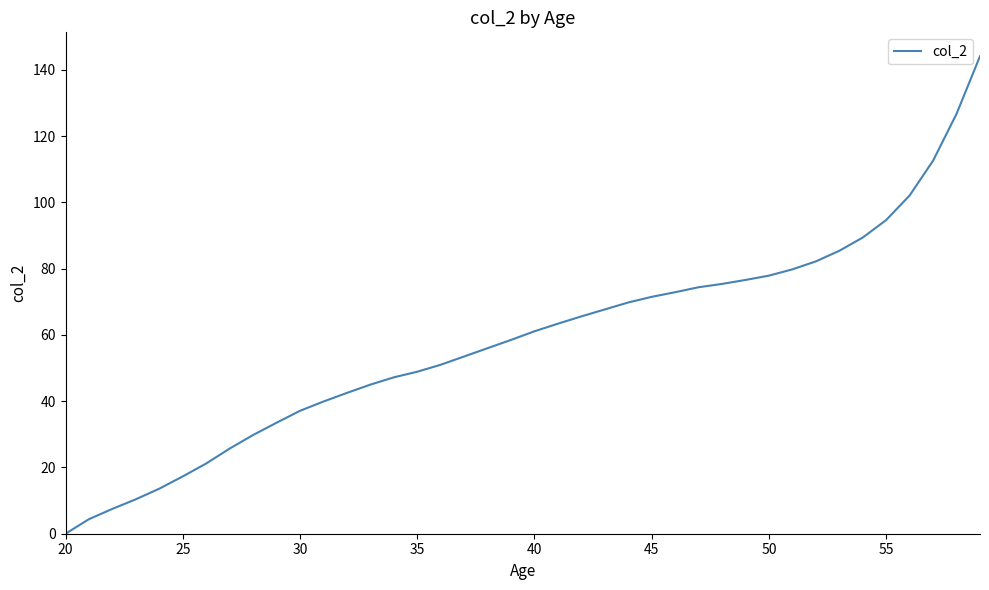

What is the greatest value displayed?

144.1